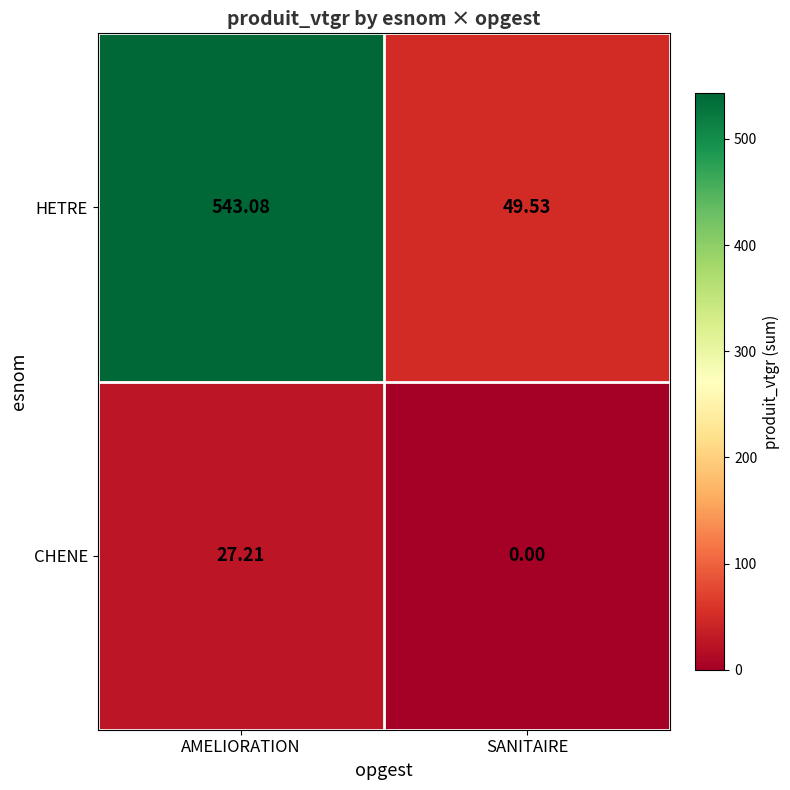

Which series has the largest total across all categories?

HETRE